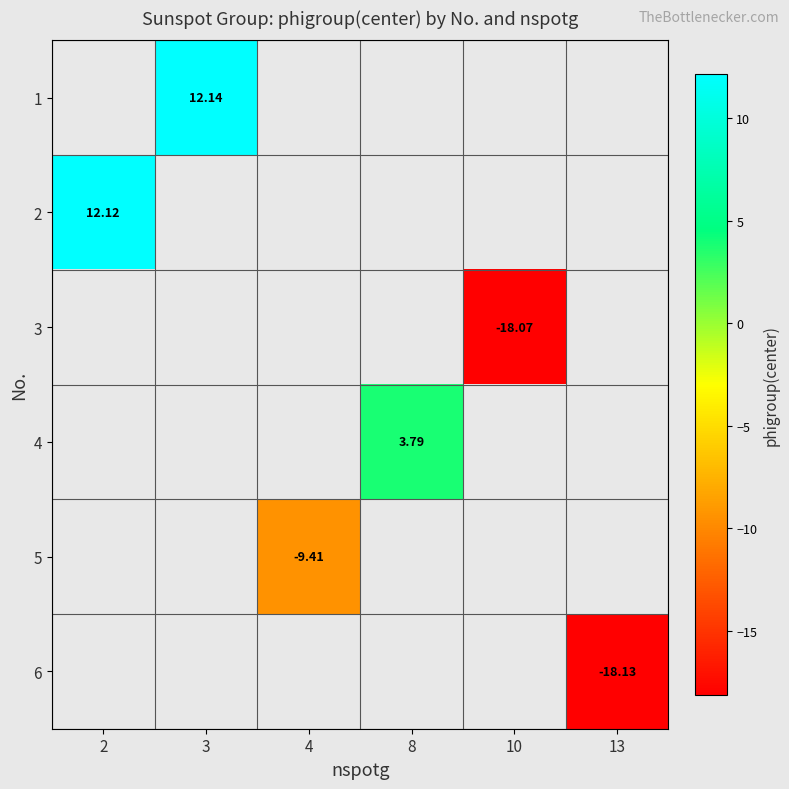

Is the value of 6 at 2 greater than the value of 4 at 13?

No